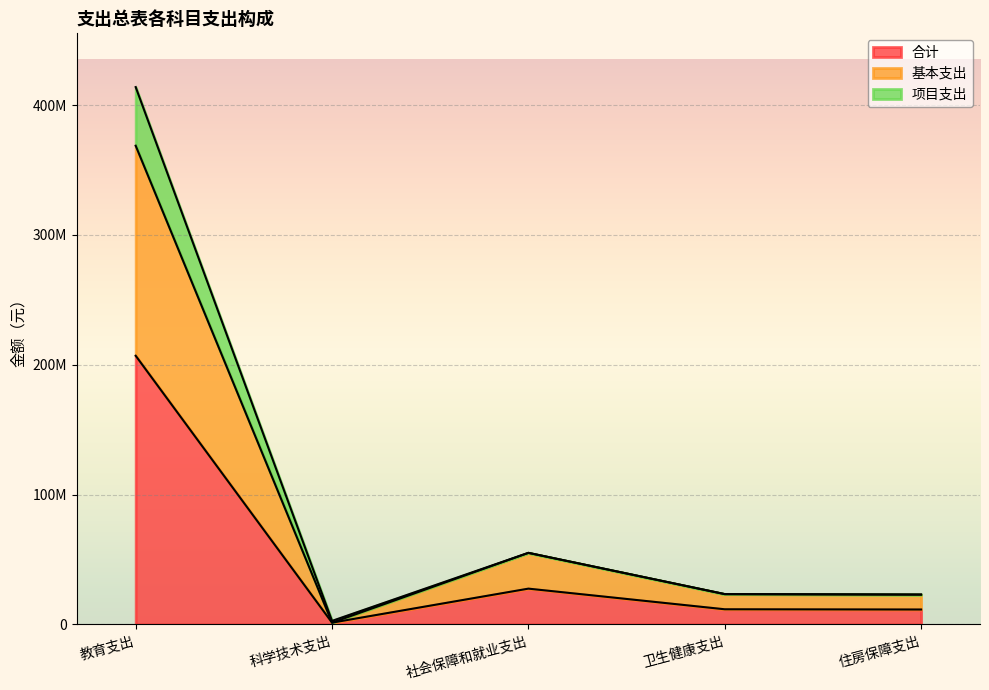

What are all the series names shown in the legend?

合计, 基本支出, 项目支出